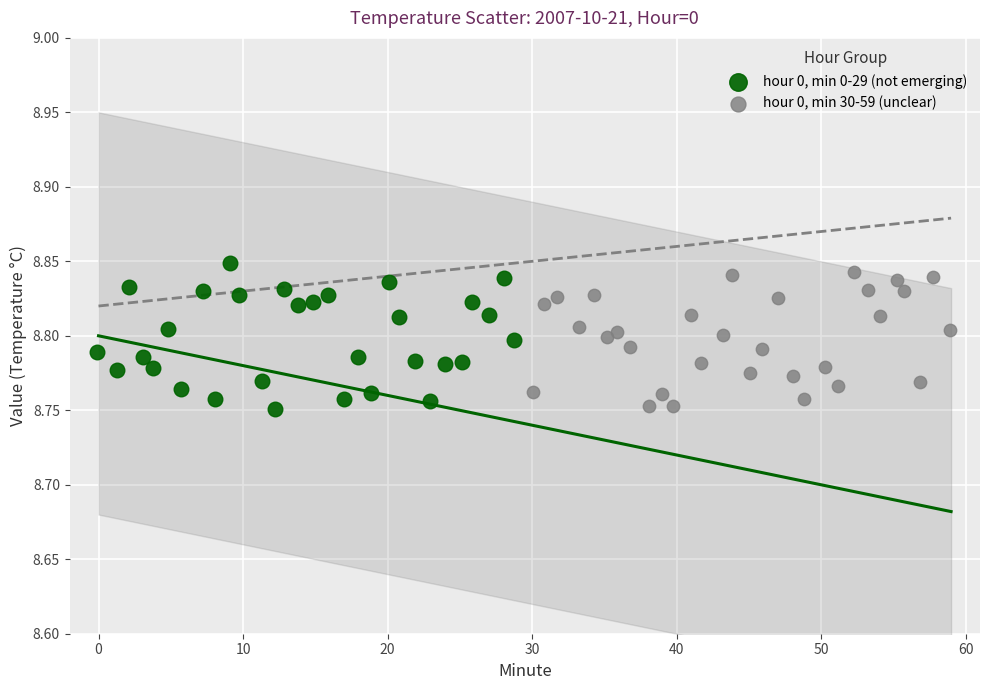

What are all the series names shown in the legend?

hour 0, min 0-29 (not emerging), hour 0, min 30-59 (unclear)